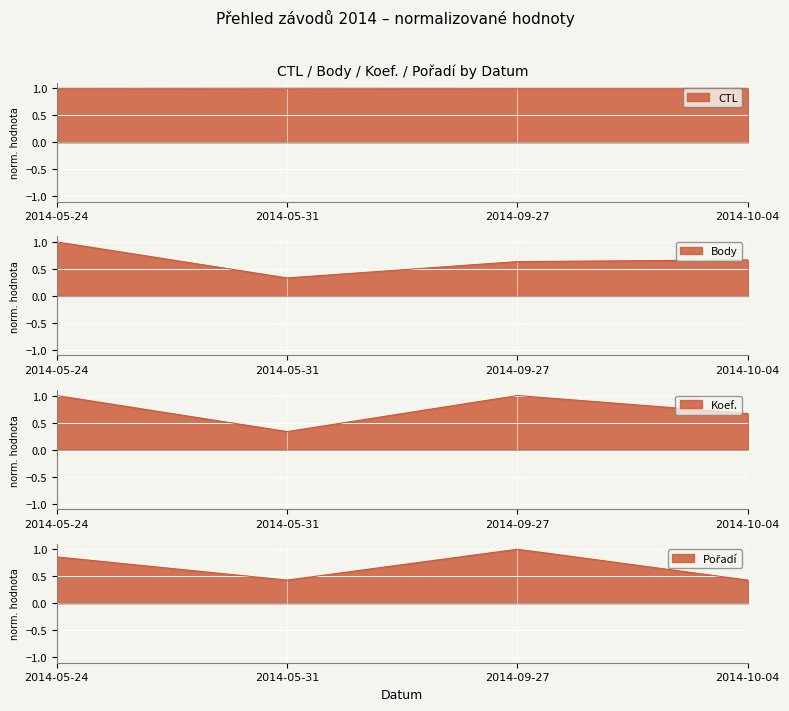

What is the difference between the highest and lowest values at 2014-09-27?

0.4